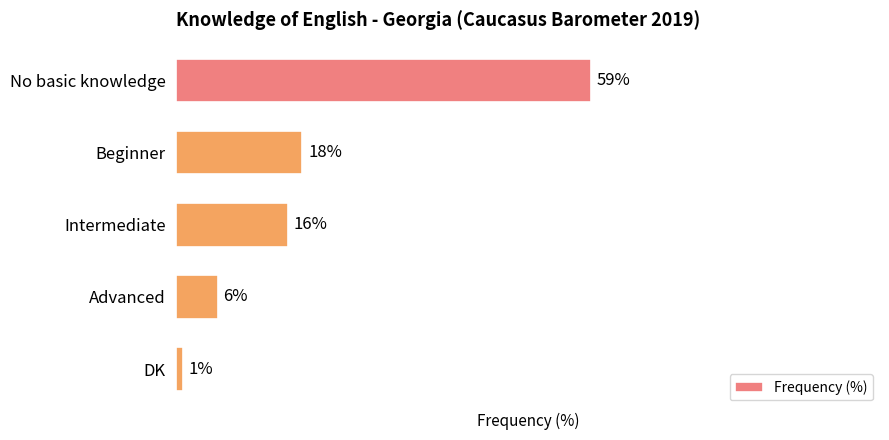

At which category does the chart reach its peak across all series?

No basic knowledge